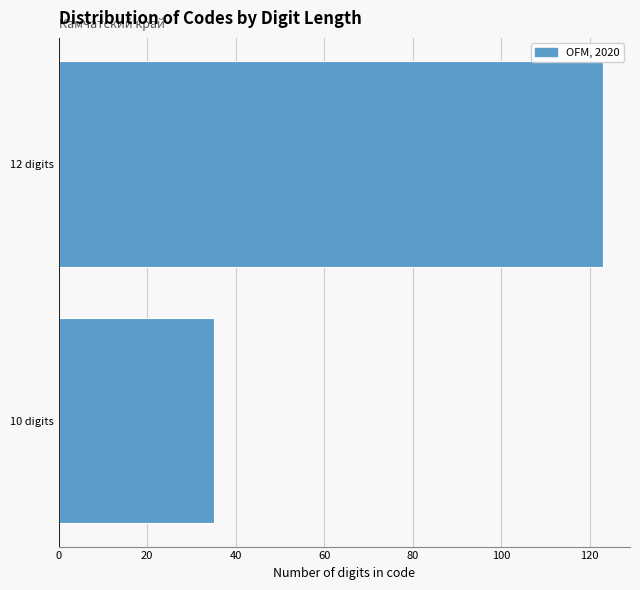

Reading bottom to top, list all the values displayed in this chart.

35	123